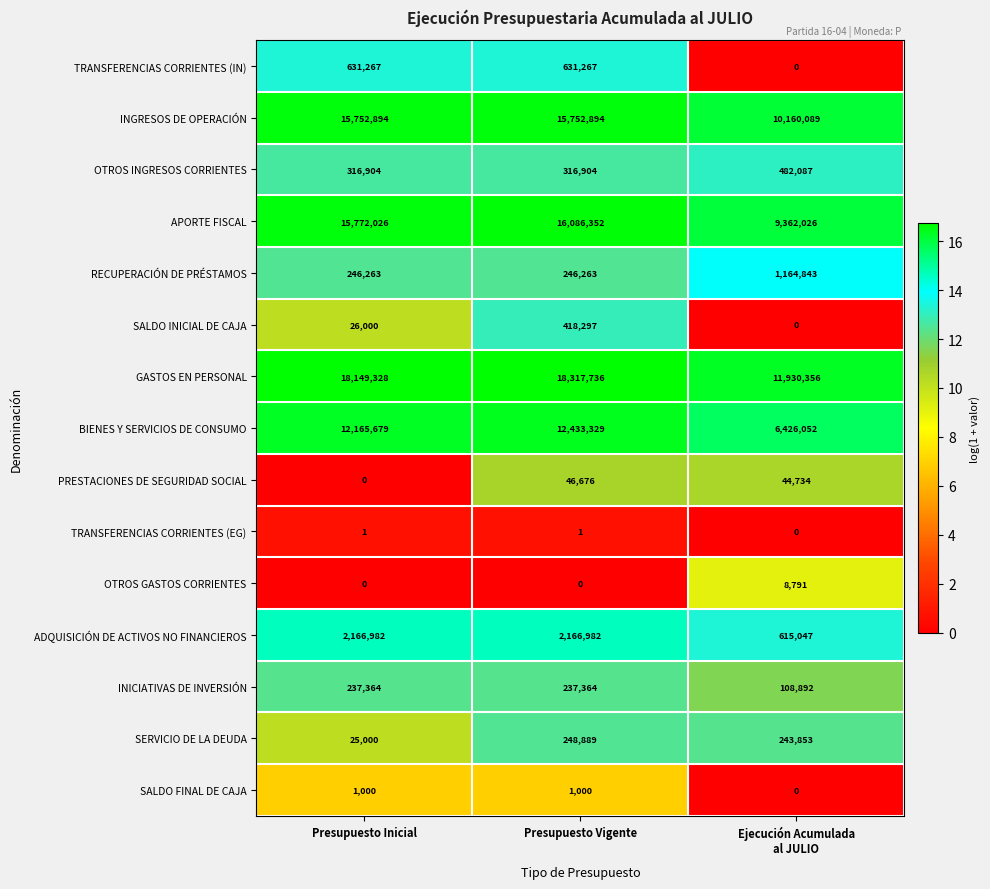

The TRANSFERENCIAS CORRIENTES (EG) series shows 1 at Presupuesto Vigente. True or false?

True